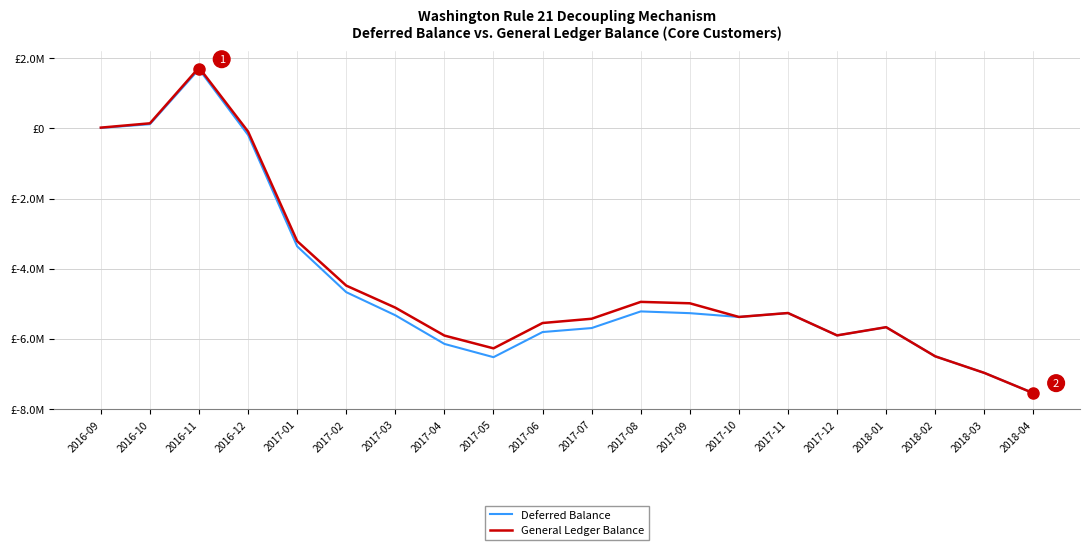

List the labels in order of General Ledger Balance value, largest first.

2016-11, 2016-10, 2016-09, 2016-12, 2017-01, 2017-02, 2017-08, 2017-09, 2017-03, 2017-11, 2017-10, 2017-07, 2017-06, 2018-01, 2017-12, 2017-04, 2017-05, 2018-02, 2018-03, 2018-04